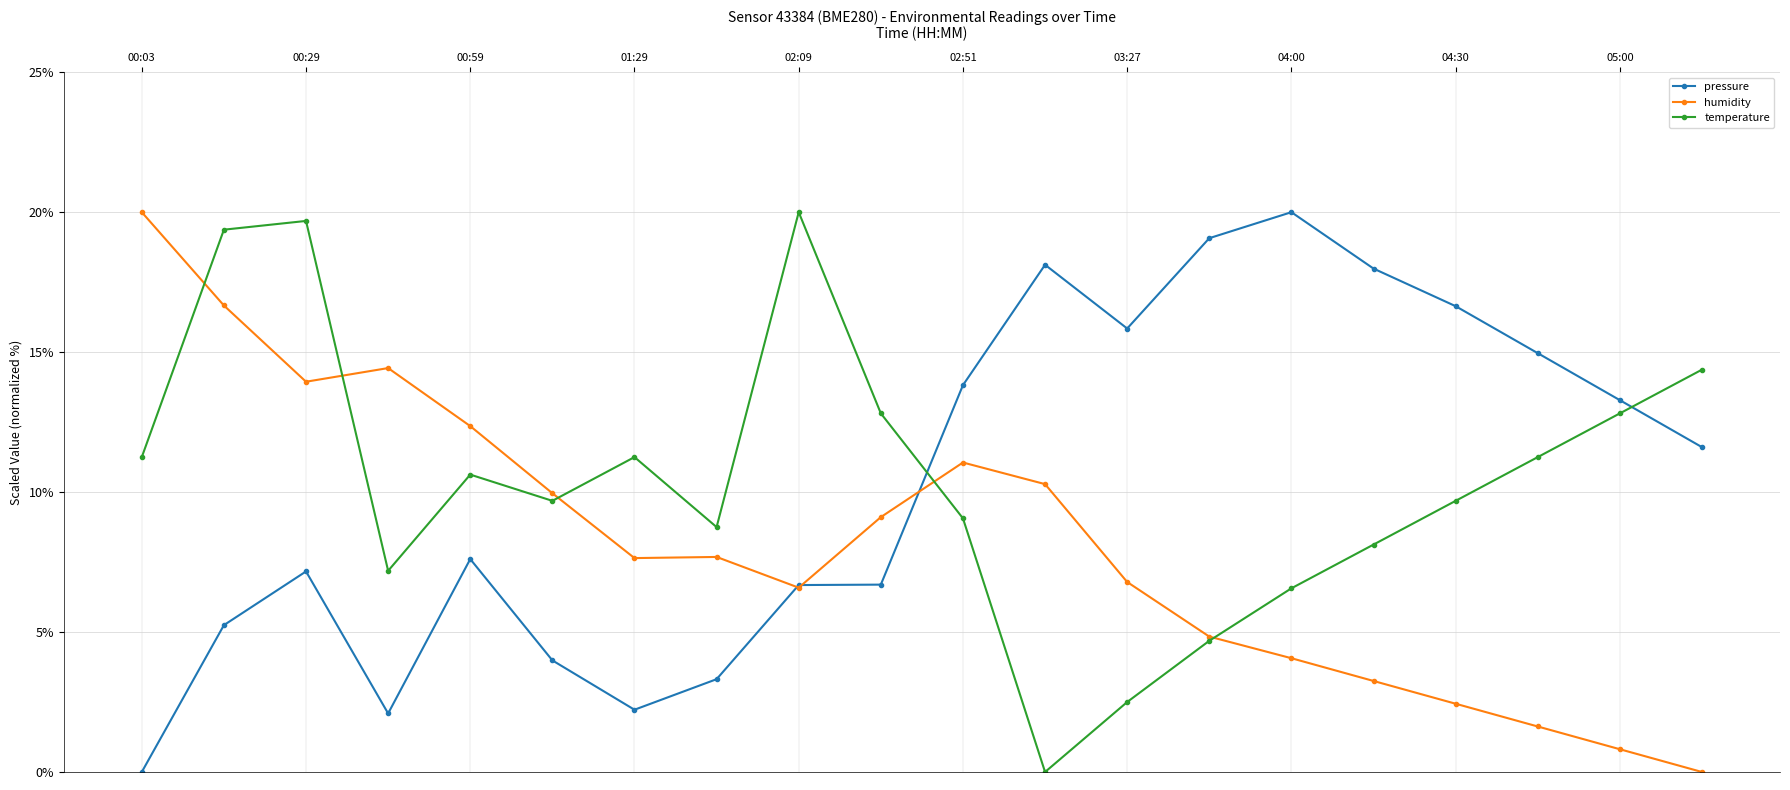

What is the value of the humidity point at the 14th from the left?

4.8